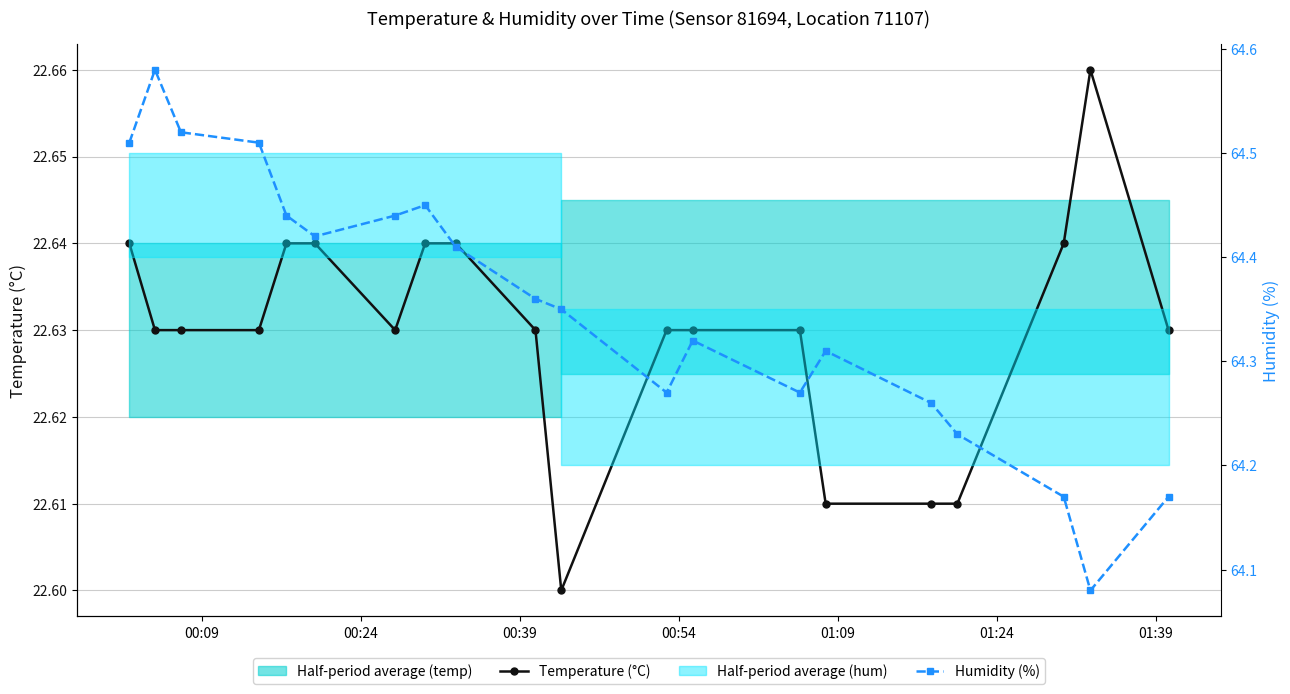

Reading right to left, extract all data points from this chart.

Temperature (°C): 22.6	22.7	22.6	22.6	22.6	22.6	22.6	22.6	22.6	22.6	22.6	22.6	22.6	22.6	22.6	22.6	22.6	22.6	22.6	22.6
Humidity (%): 64.2	64.1	64.2	64.2	64.3	64.3	64.3	64.3	64.3	64.3	64.4	64.4	64.5	64.4	64.4	64.4	64.5	64.5	64.6	64.5